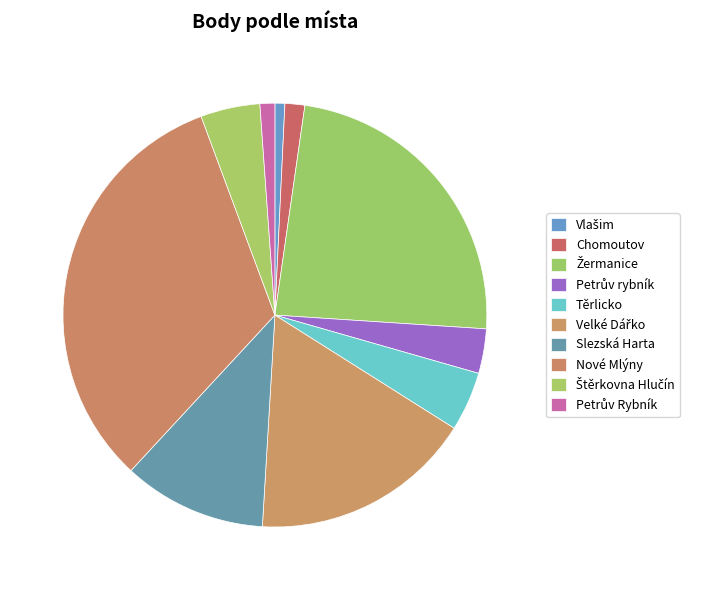

Between Petrův Rybník and Nové Mlýny, which is larger?

Nové Mlýny